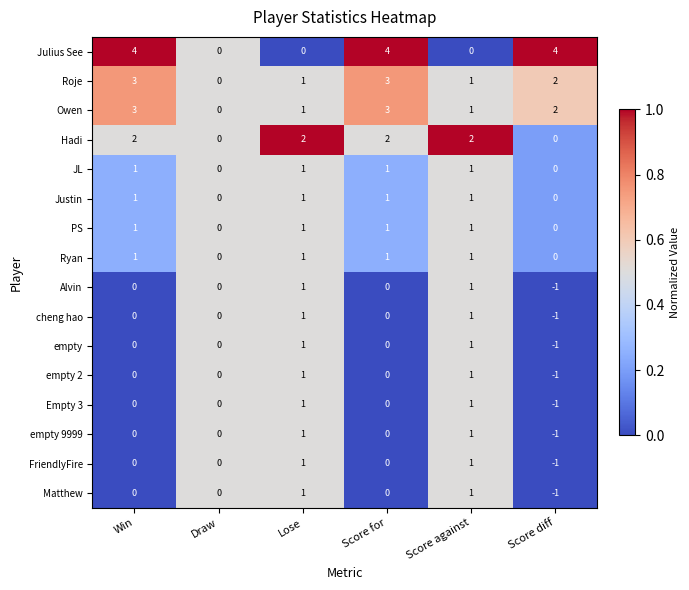

Which series has the largest total across all categories?

Julius See